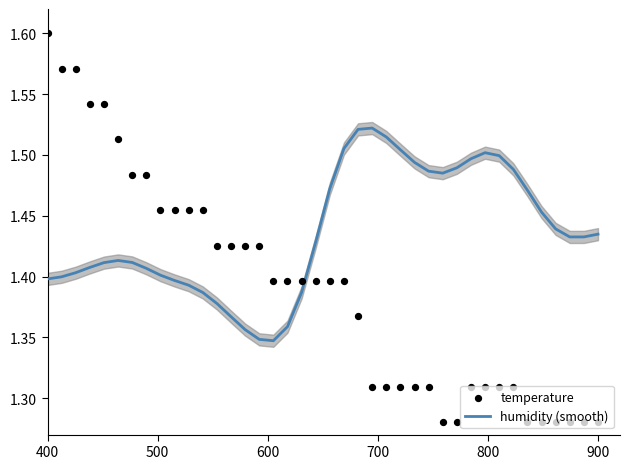

Which series has the widest spread of Y values?

temperature